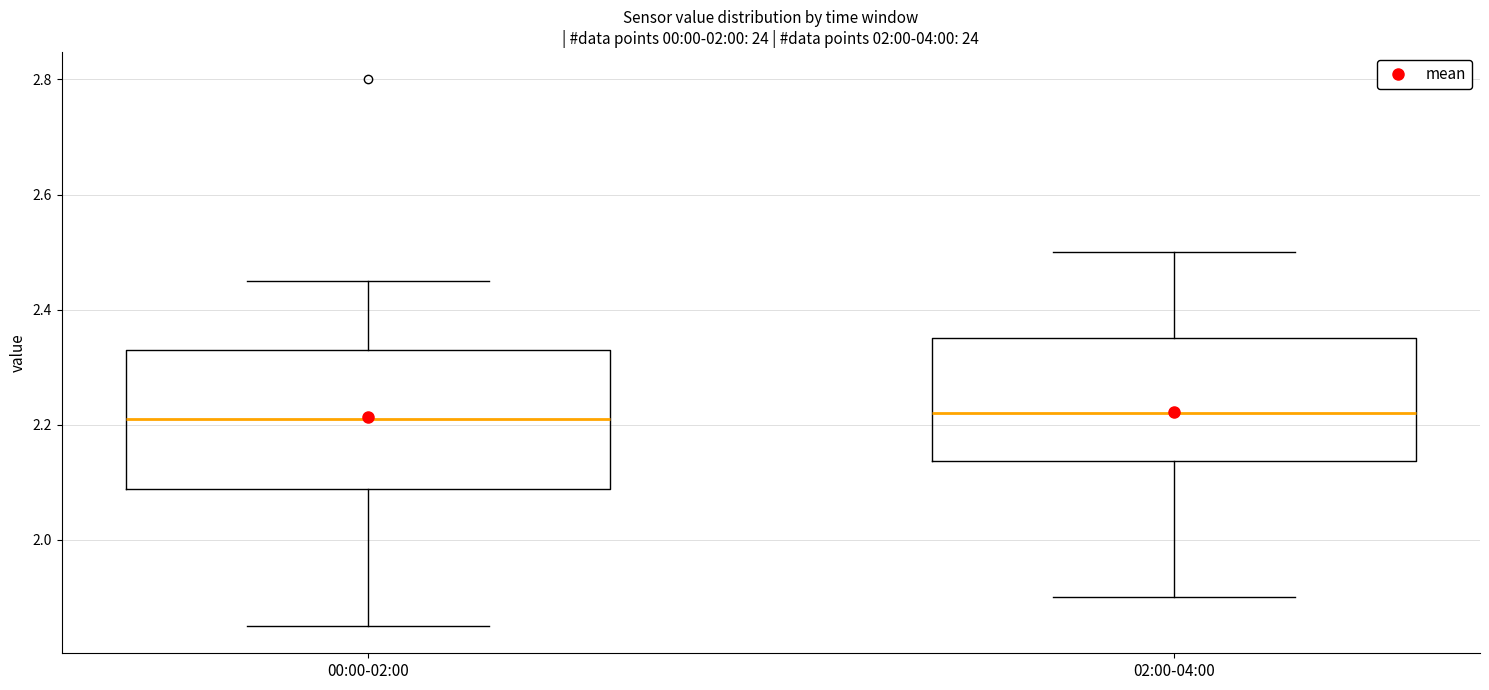

Reading left to right, transcribe this box plot: for each box, give where its median line is, the range the box spans, and where its two whiskers end, as read against the y-axis. The values are not printed on the chart, so give them approximately, as read against the axis.

00:00-02:00: median 2.22, box 2.08 to 2.34, whiskers 1.86 to 2.46
02:00-04:00: median 2.22, box 2.14 to 2.36, whiskers 1.90 to 2.50